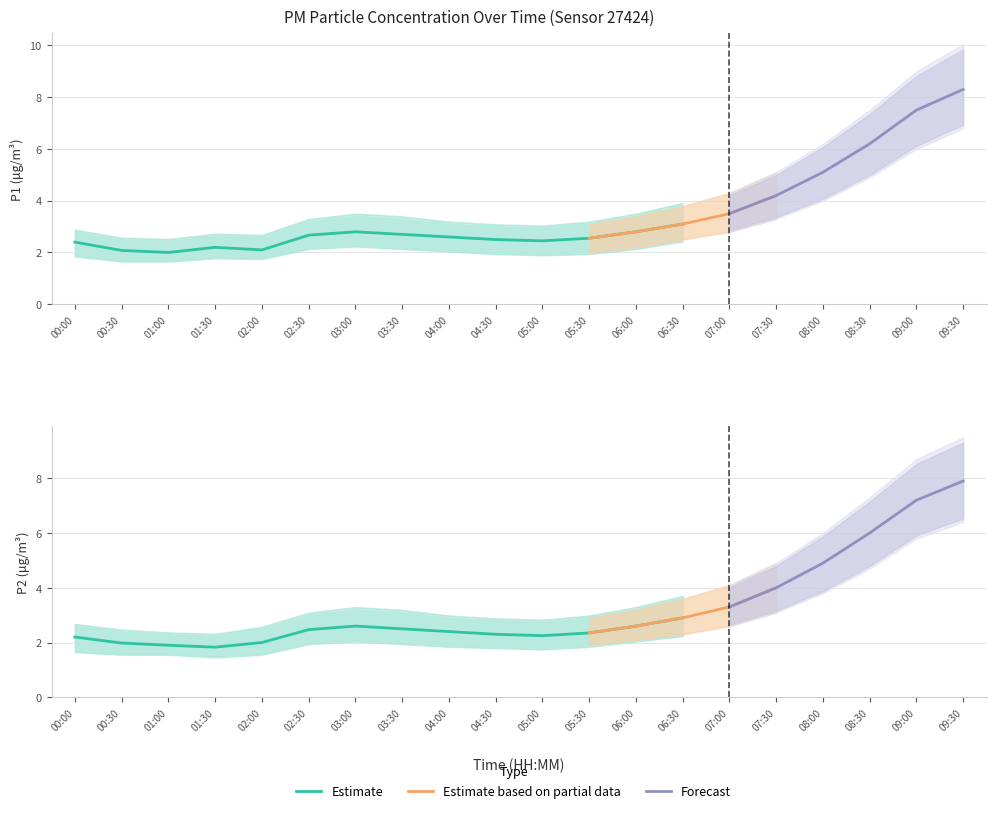

What is the value of the P1_upper point at the 10th from the left?

3.0